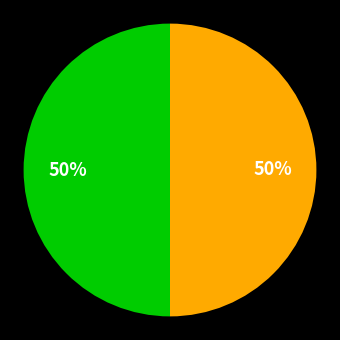

To the nearest percent, what is the average slice percentage?

50%